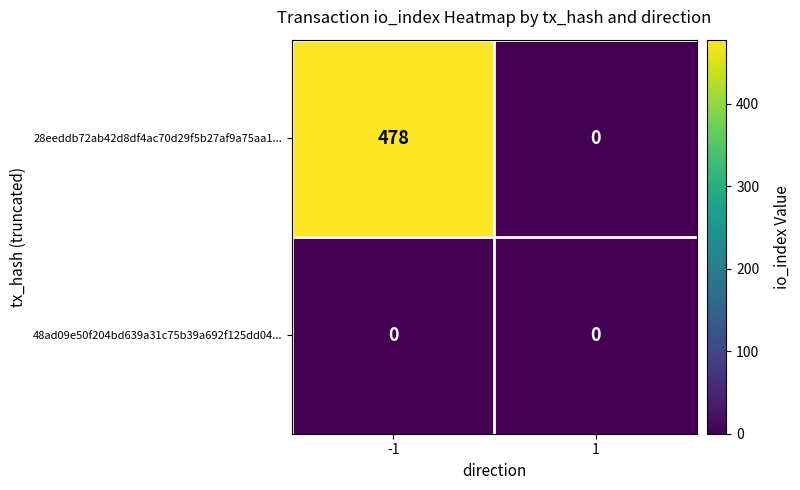

What is the greatest value displayed?

478